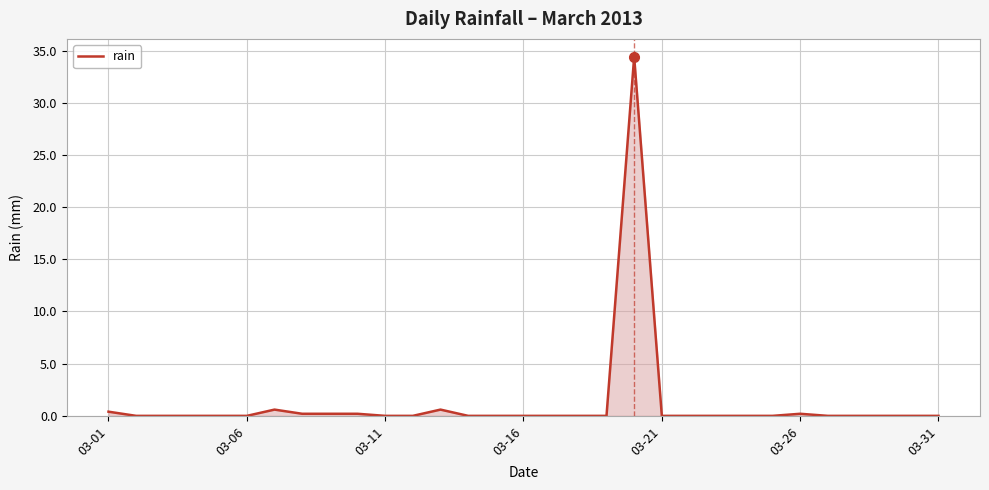

What is the difference between the maximum and minimum values?

34.4